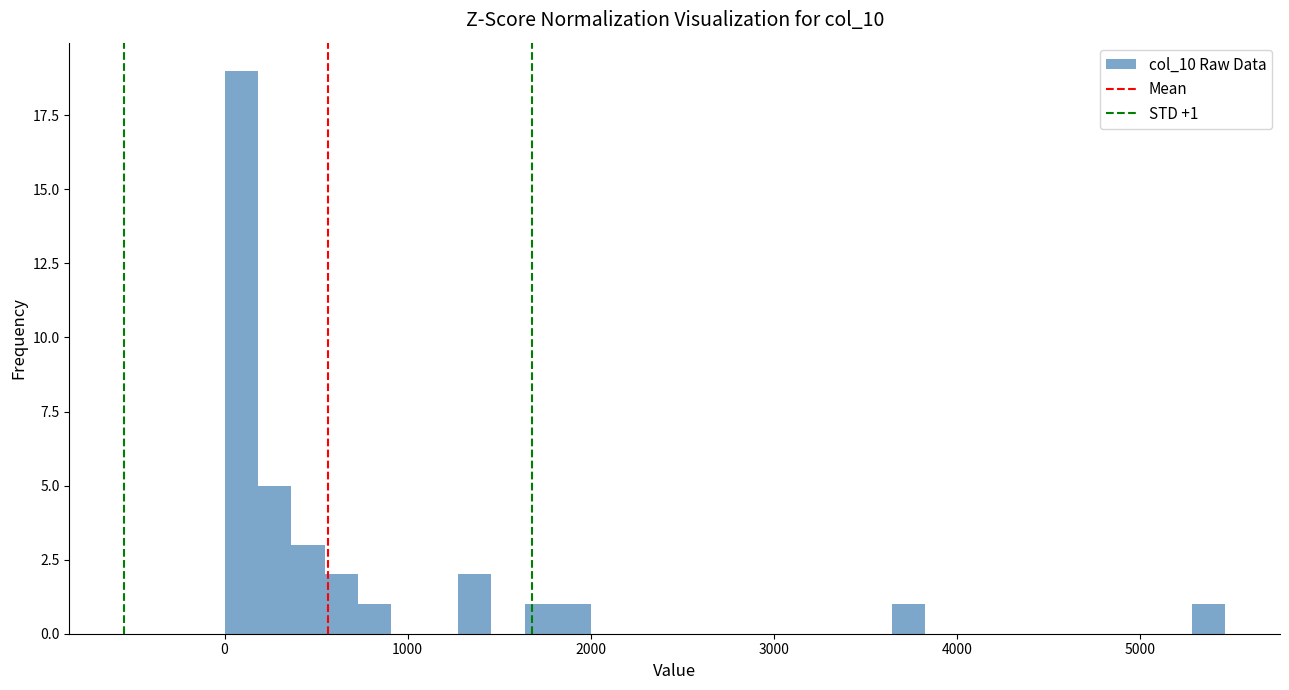

Read against the x-axis, roughly where is the centre of the tallest bar?

100